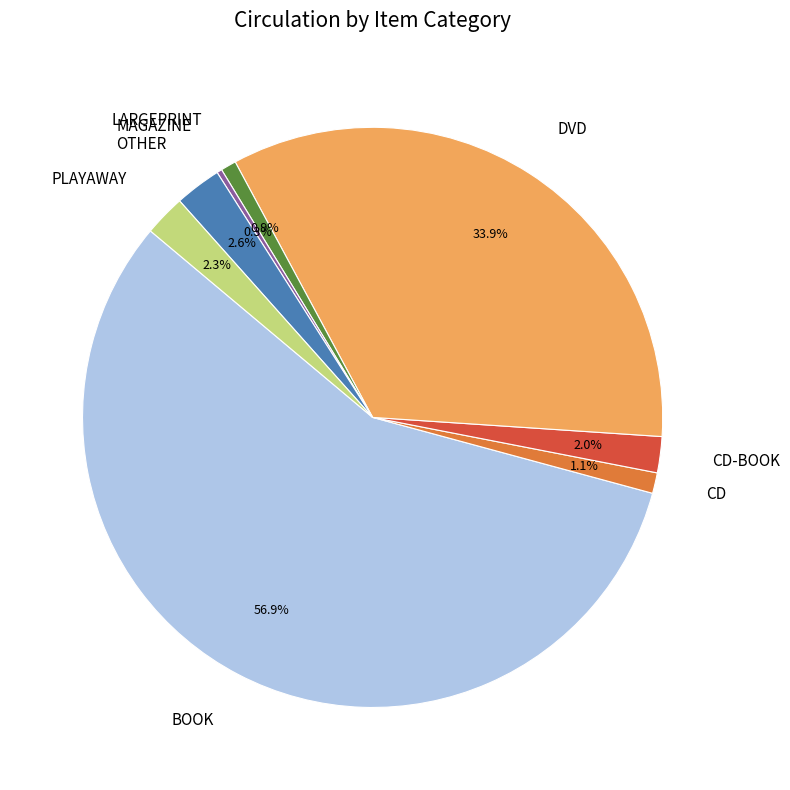

Is the sum of LARGEPRINT and CD greater than half?

No